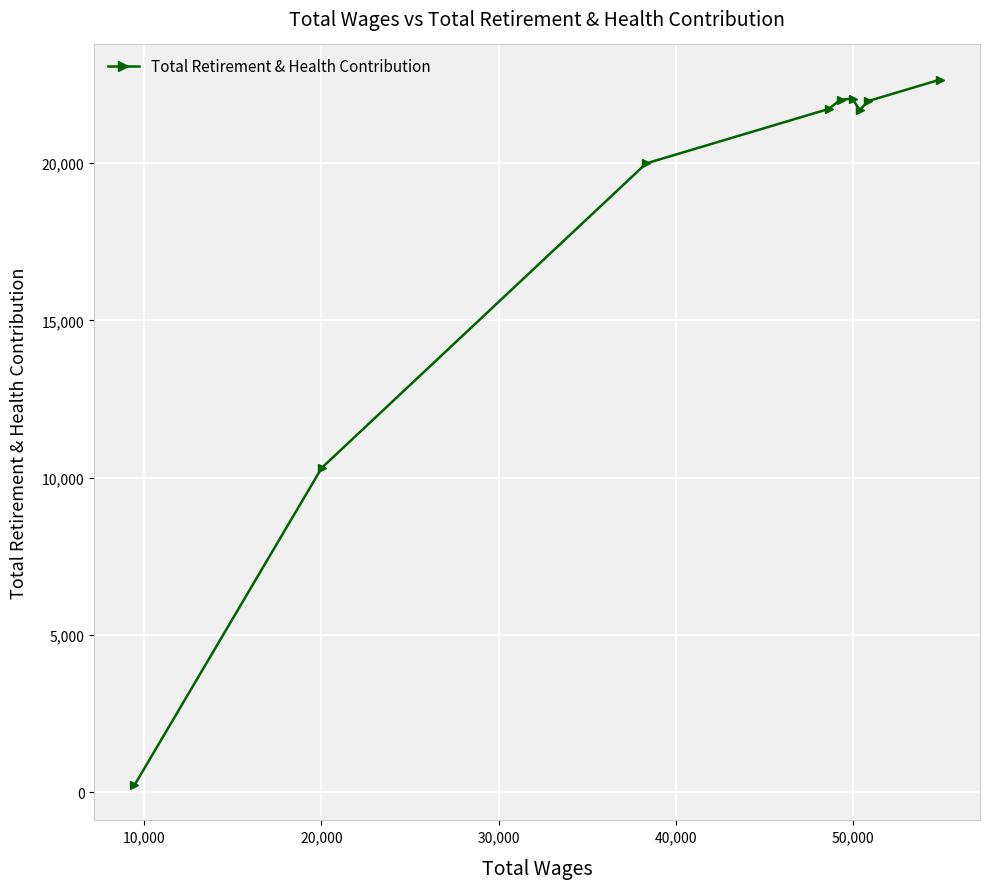

What is the difference between the maximum and minimum values?

22423